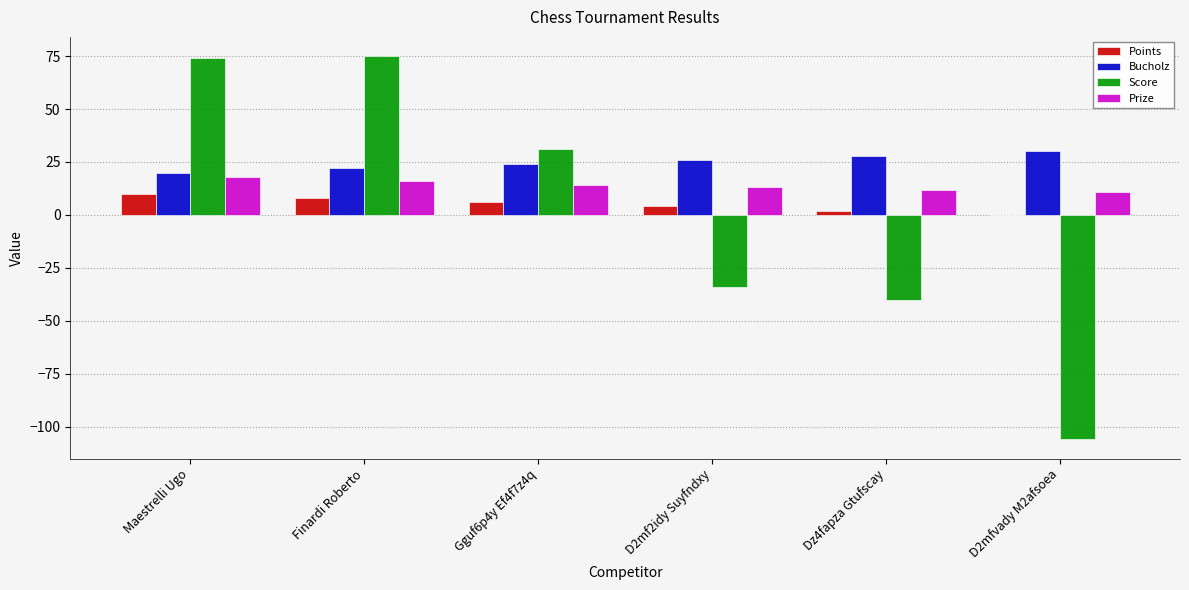

What are all the series names shown in the legend?

Points, Bucholz, Score, Prize